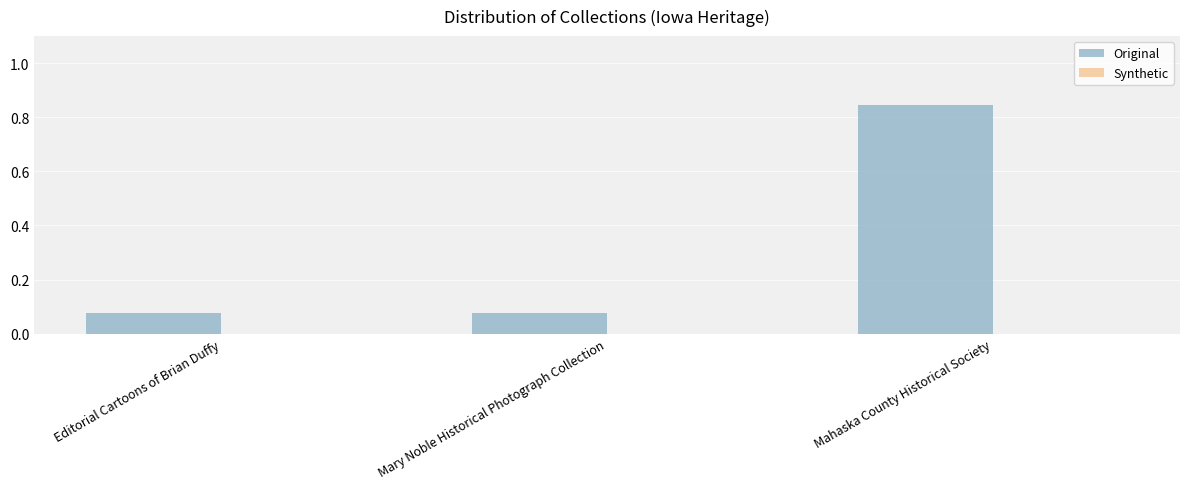

What is the change in value from Mary Noble Historical Photograph Collection to Mahaska County Historical Society?

+0.8